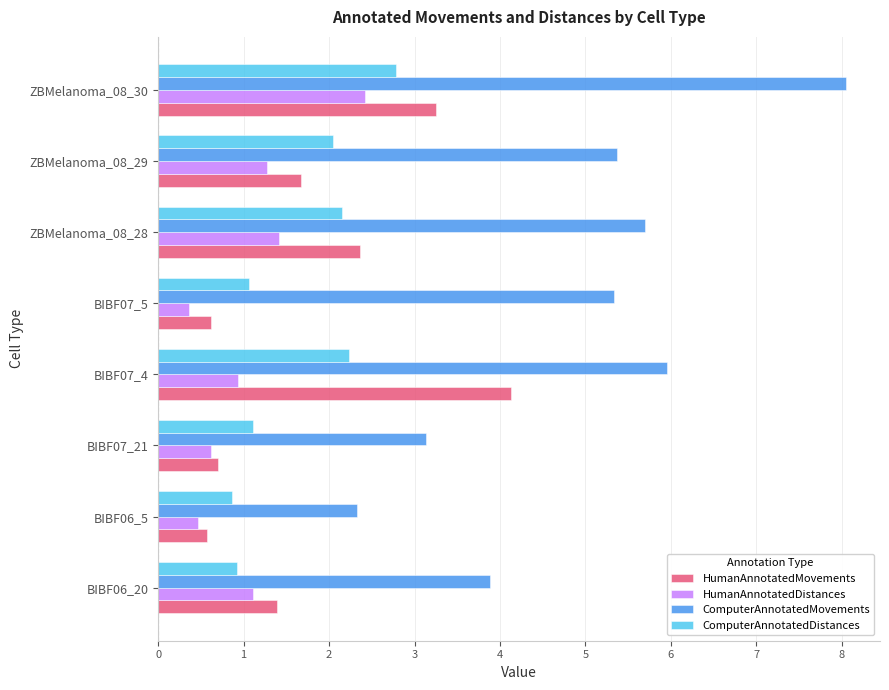

Which category has the highest value in the ComputerAnnotatedDistances series?

ZBMelanoma_08_30